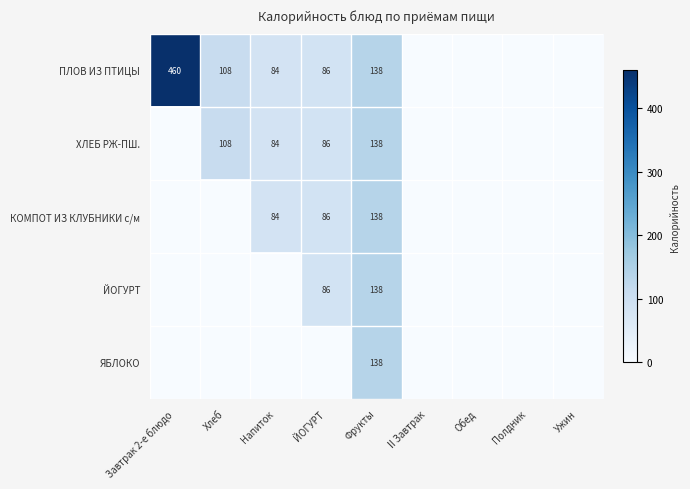

The КОМПОТ ИЗ КЛУБНИКИ с/м series shows 138 at Фрукты. True or false?

True